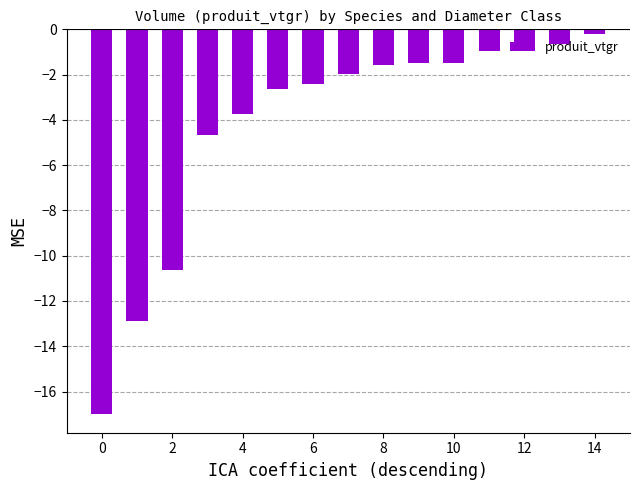

What is the difference between the maximum and minimum values?

16.8